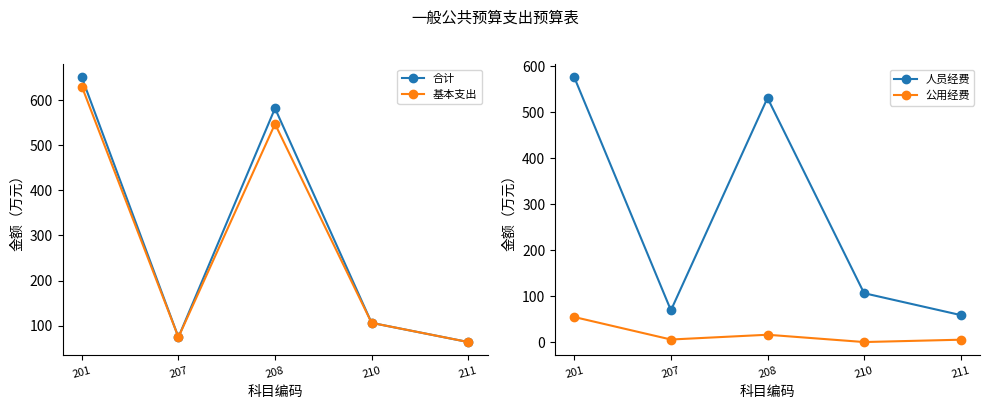

What is the total value across all series at 211?

191.4